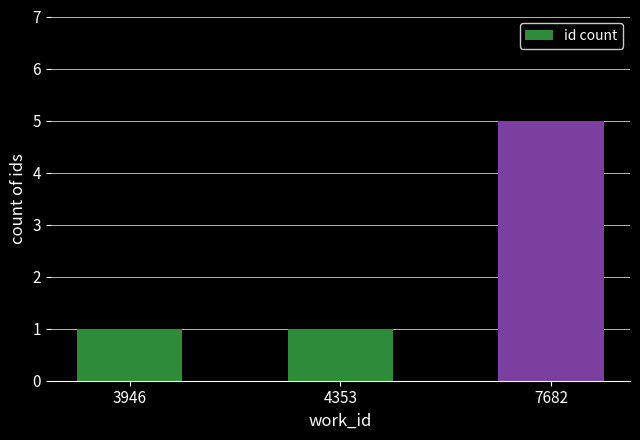

What is the change in value from 3946 to 7682?

+4